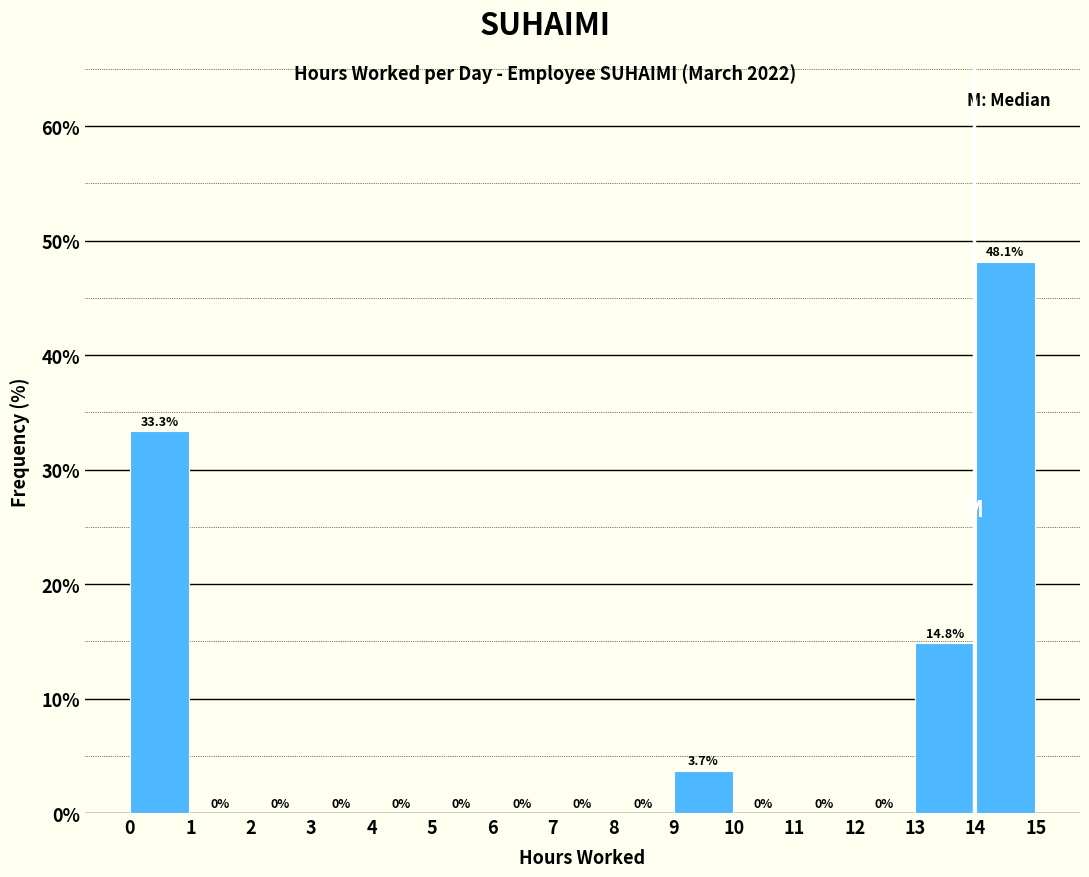

Reading left to right, list every bar in this chart as the range it spans on the x-axis followed by its height.

0 to 1: 33.3
1 to 2: 0.0
2 to 3: 0.0
3 to 4: 0.0
4 to 5: 0.0
5 to 6: 0.0
6 to 7: 0.0
7 to 8: 0.0
8 to 9: 0.0
9 to 10: 3.7
10 to 11: 0.0
11 to 12: 0.0
12 to 13: 0.0
13 to 14: 14.8
14 to 15: 48.1